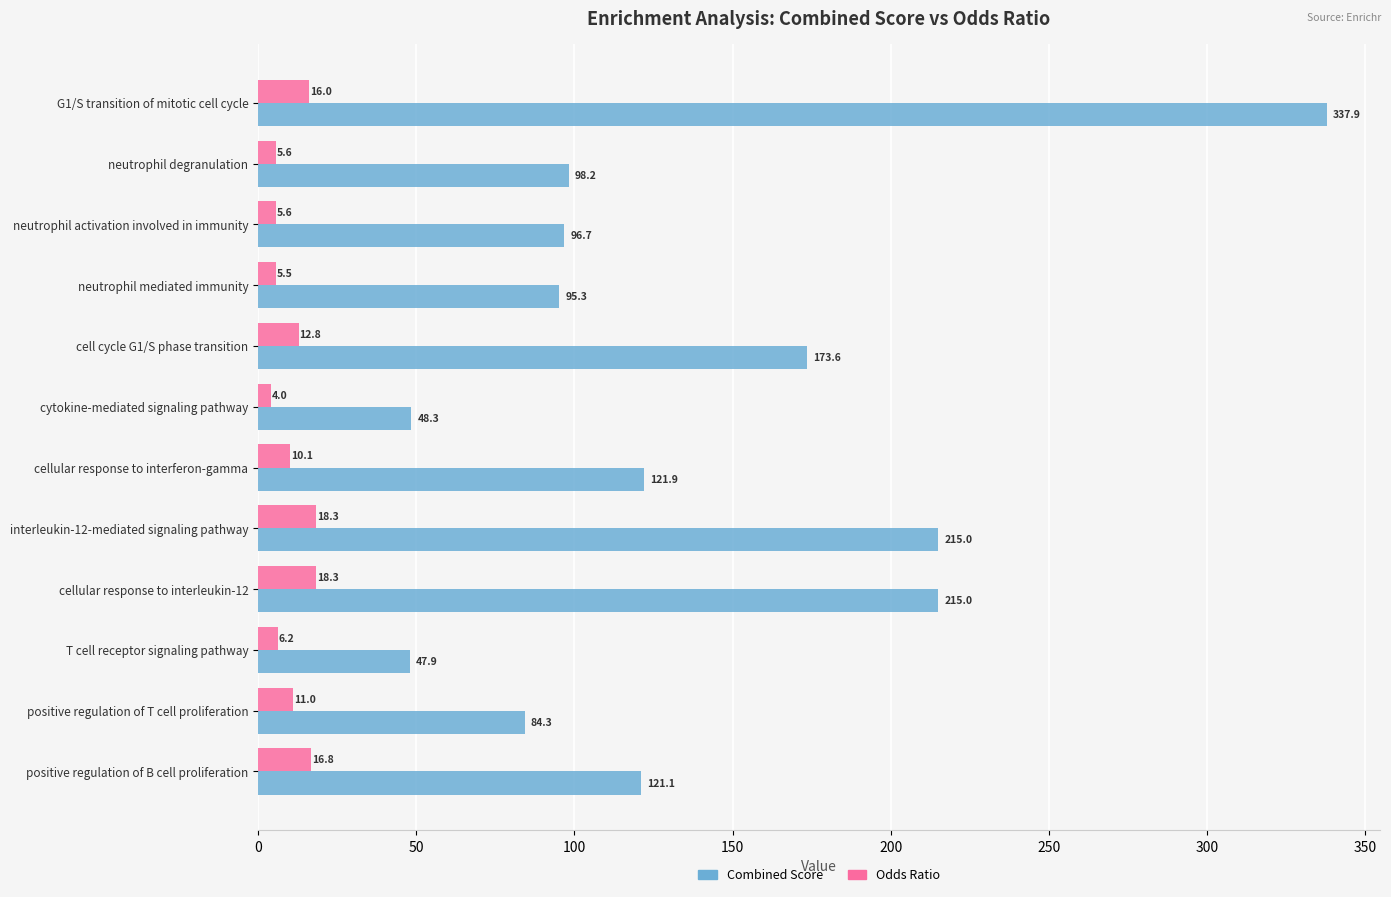

Which category has the lowest value across all series?

cytokine-mediated signaling pathway